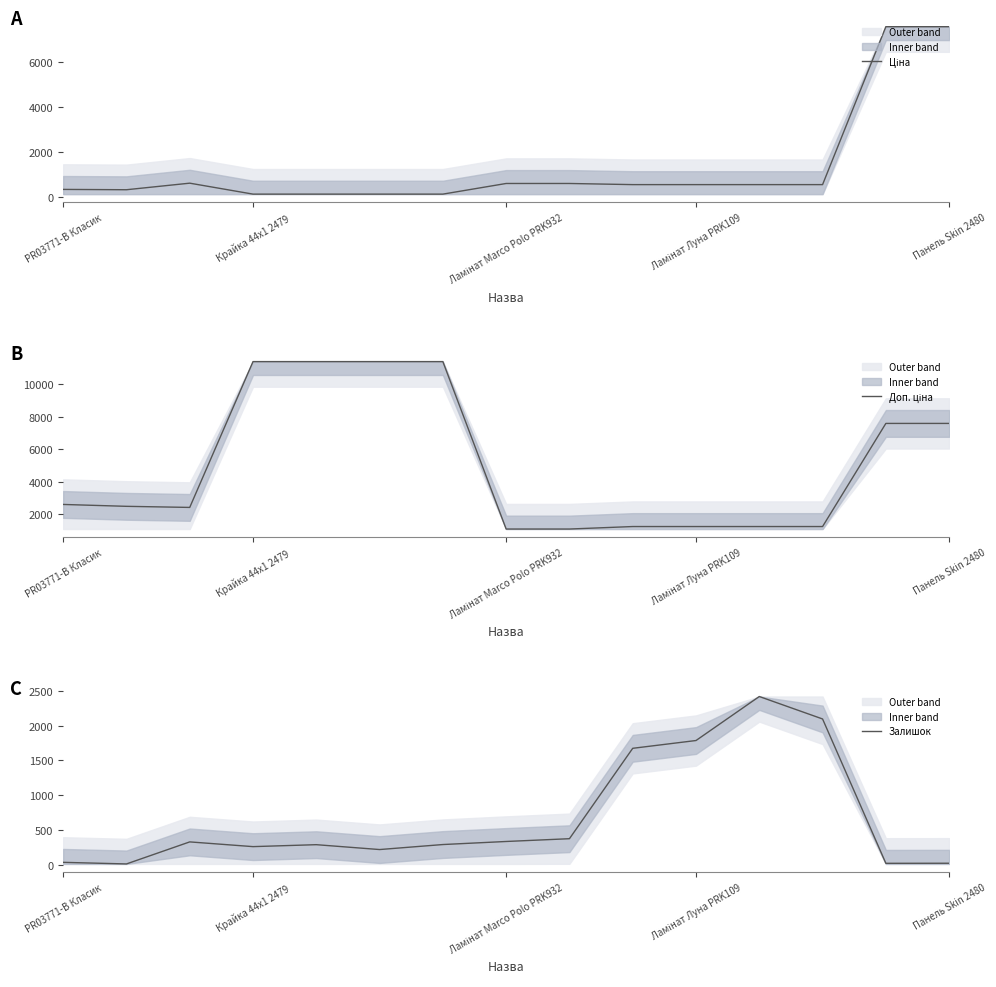

At which label does Ціна reach its peak?

13